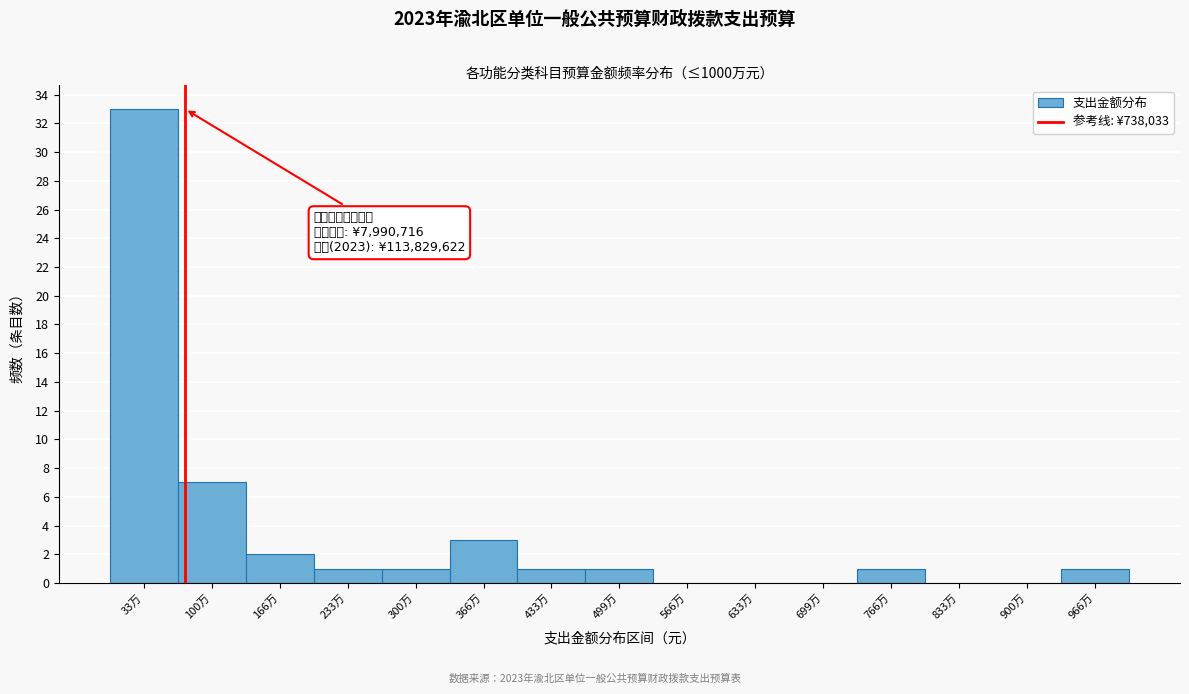

Reading right to left, what are all the values shown in this chart?

966万=1	900万=0	833万=0	766万=1	699万=0	633万=0	566万=0	499万=1	433万=1	366万=3	300万=1	233万=1	166万=2	100万=7	33万=33